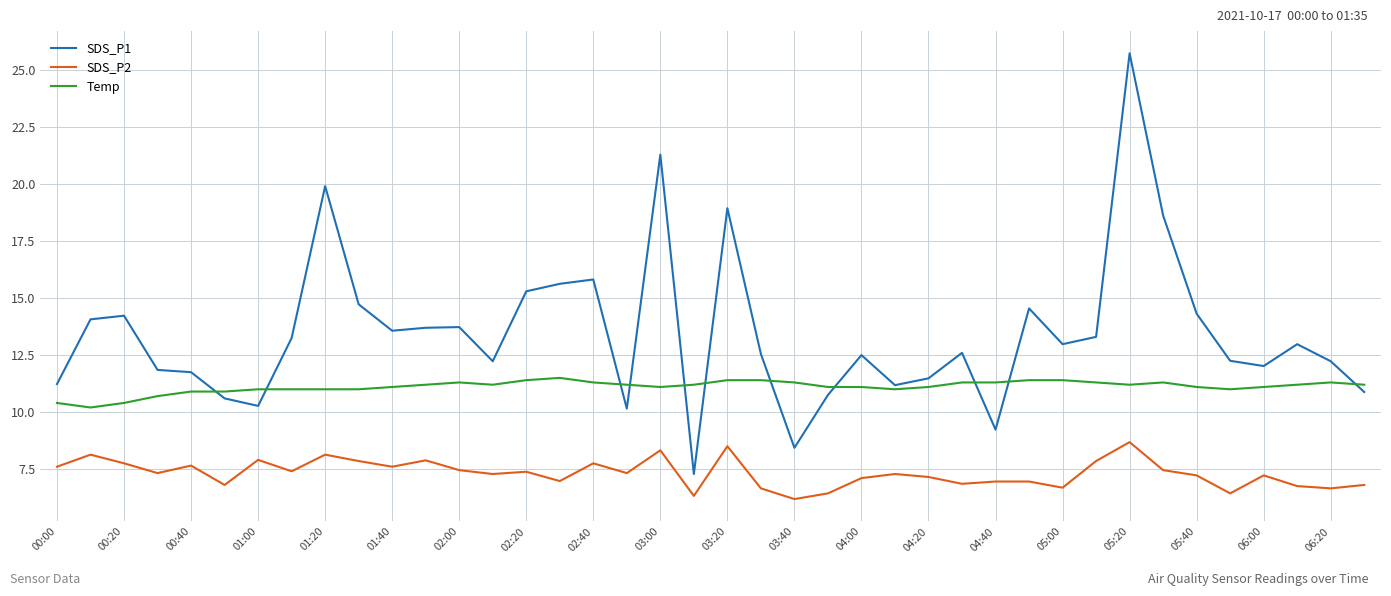

True or false: Temp and SDS_P2 cross at least once.

False